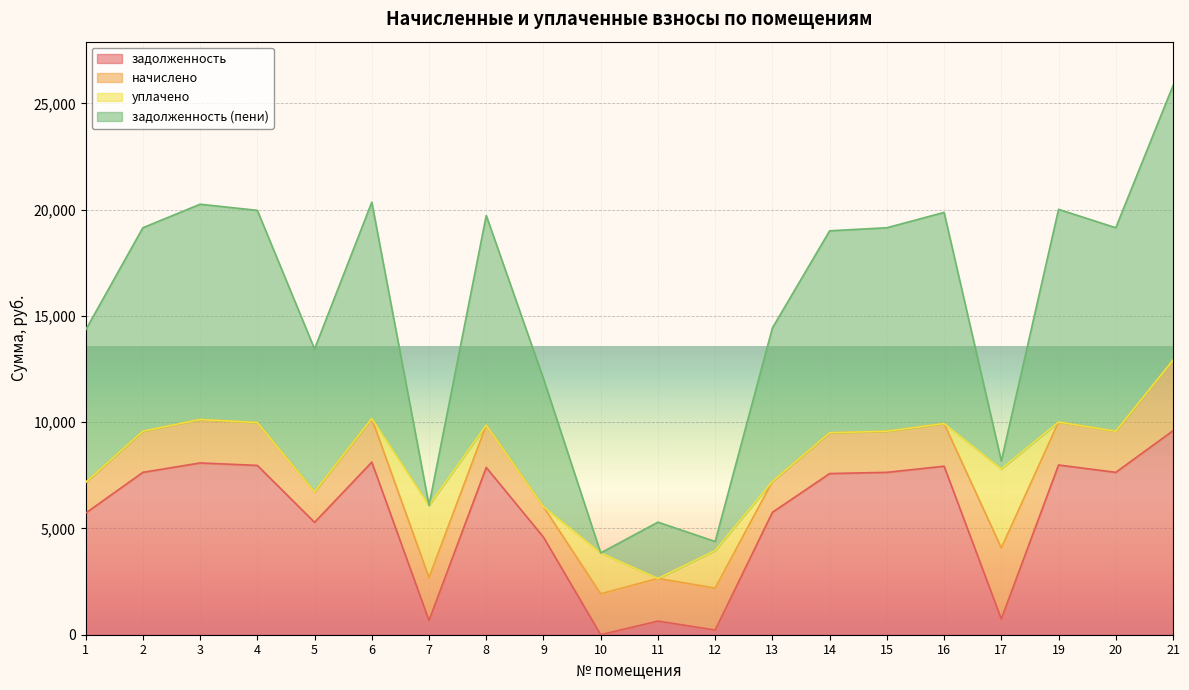

What is the sum of all задолженность (пени) values?

151930.5